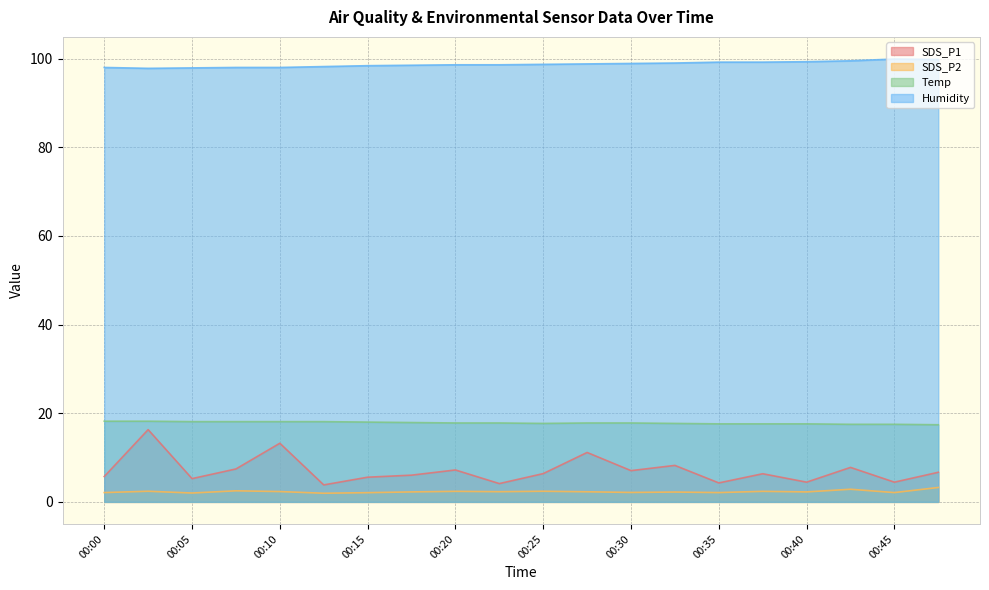

What is the greatest value displayed?

99.9